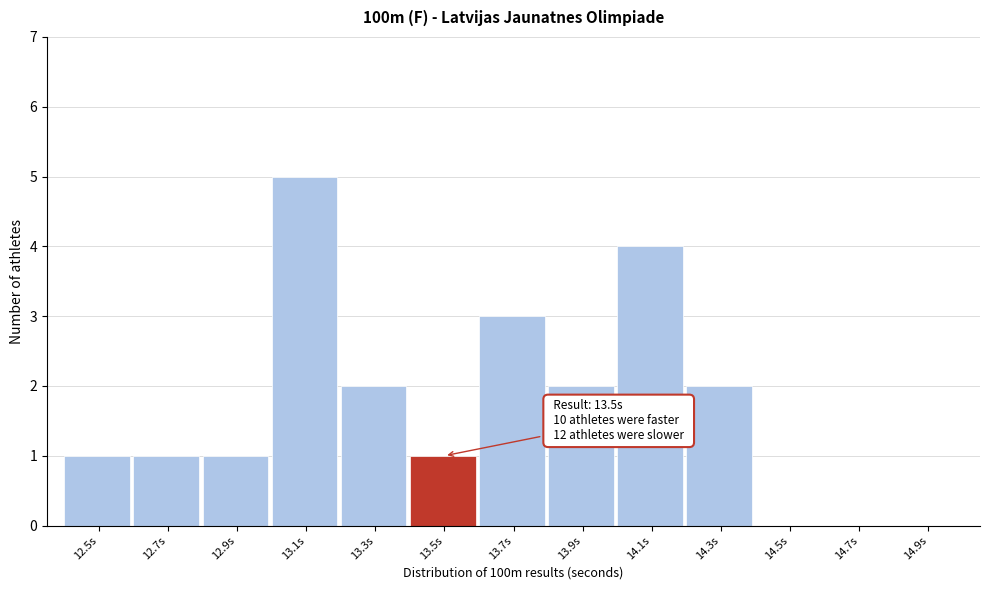

Which range on the x-axis has the tallest bar?

13.0 to 13.2